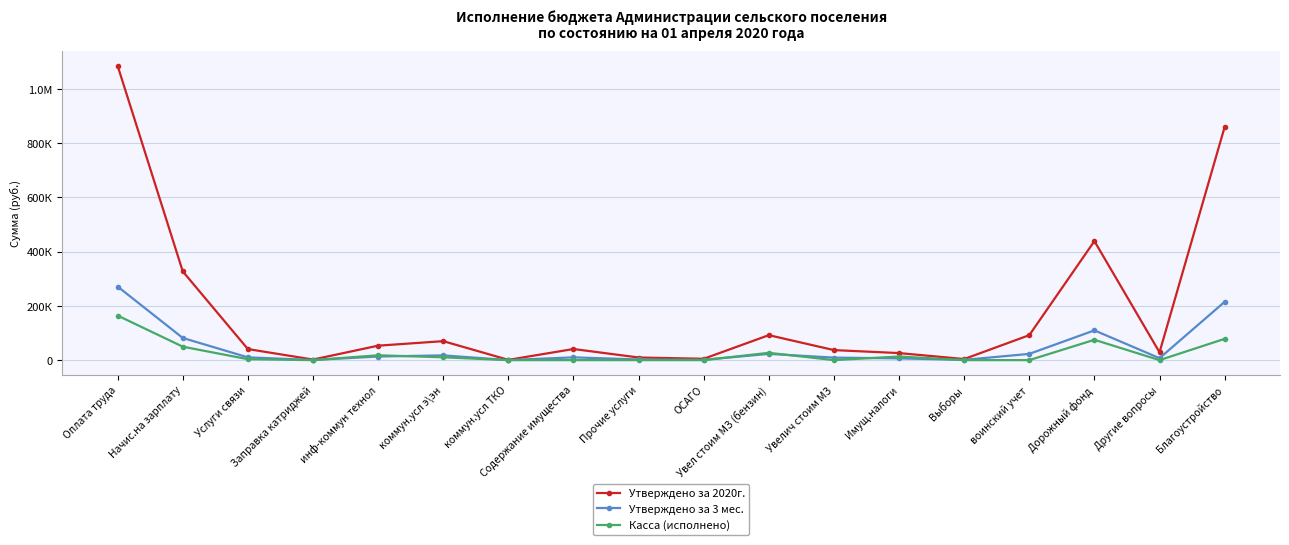

What is the total value across all series at коммун.усл ТКО?

1250